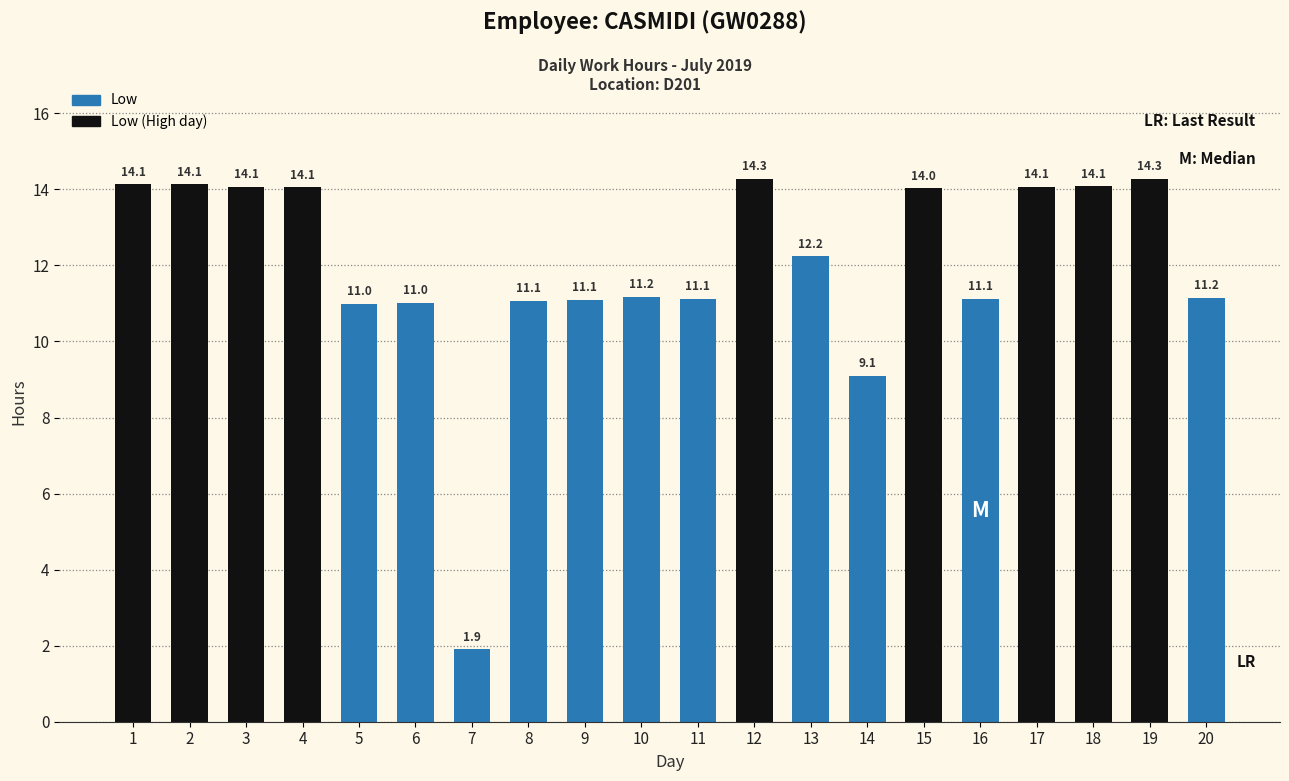

The chart shows a value of 5.4 at 5. True or false?

False